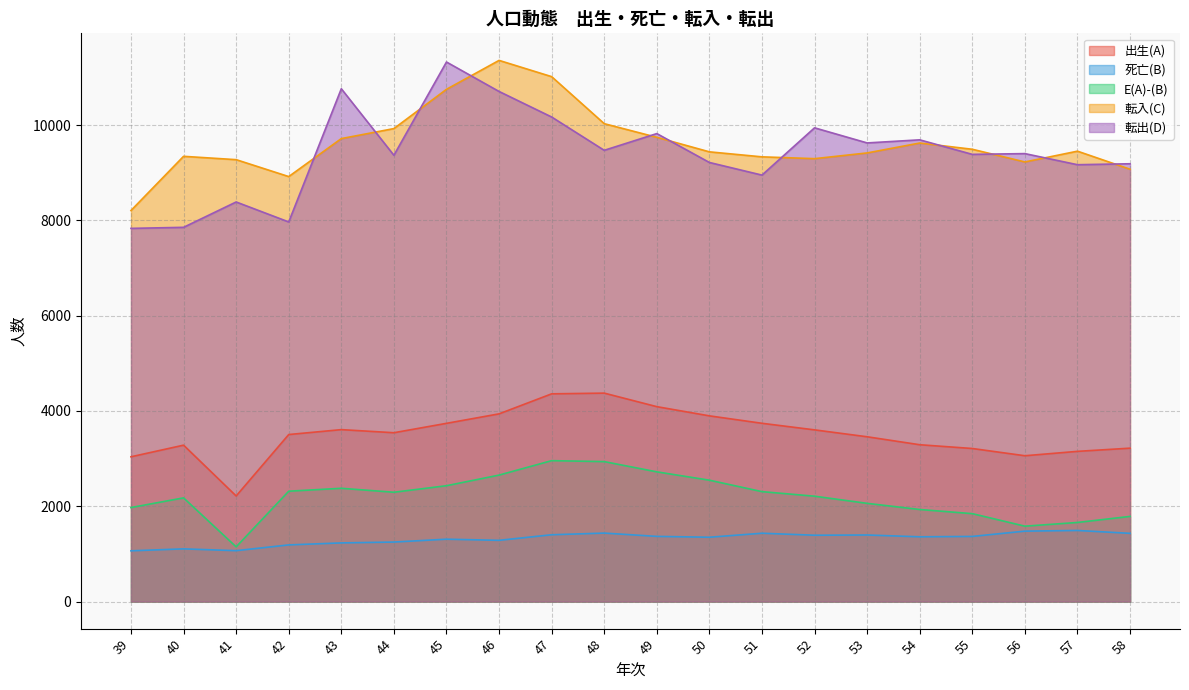

At which category does E(A)-(B) reach its first local peak?

40